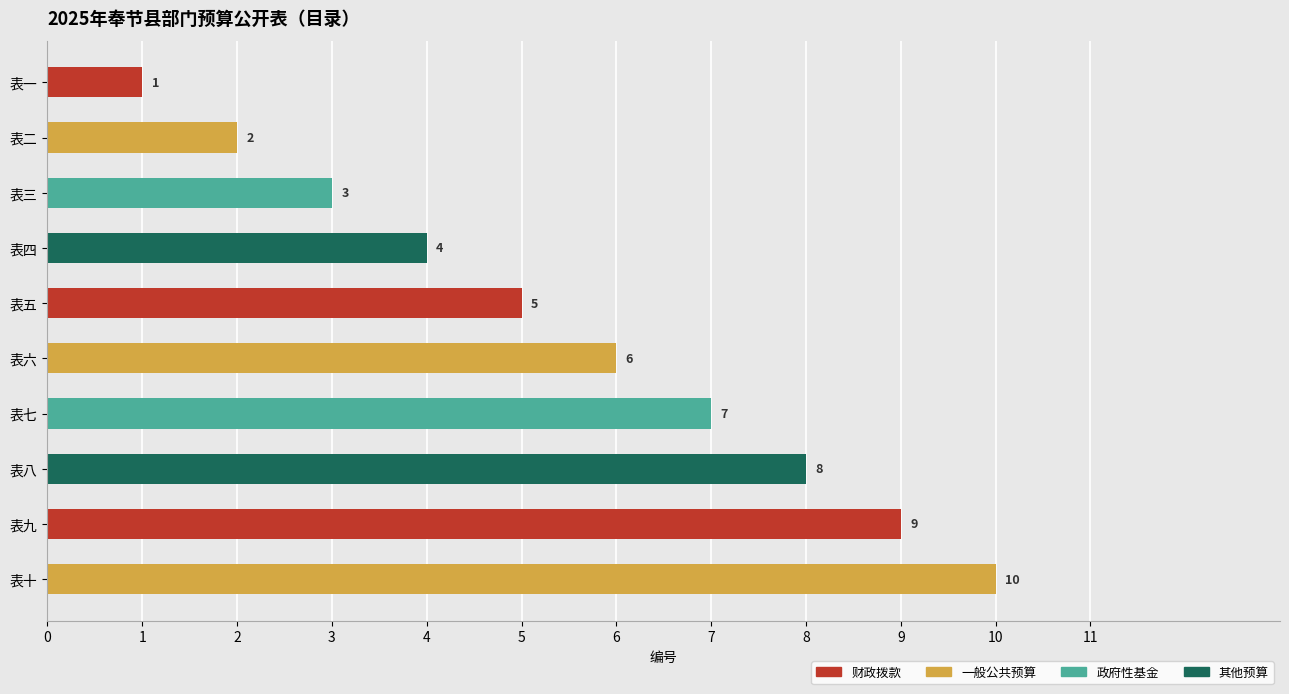

What is the average value?

6